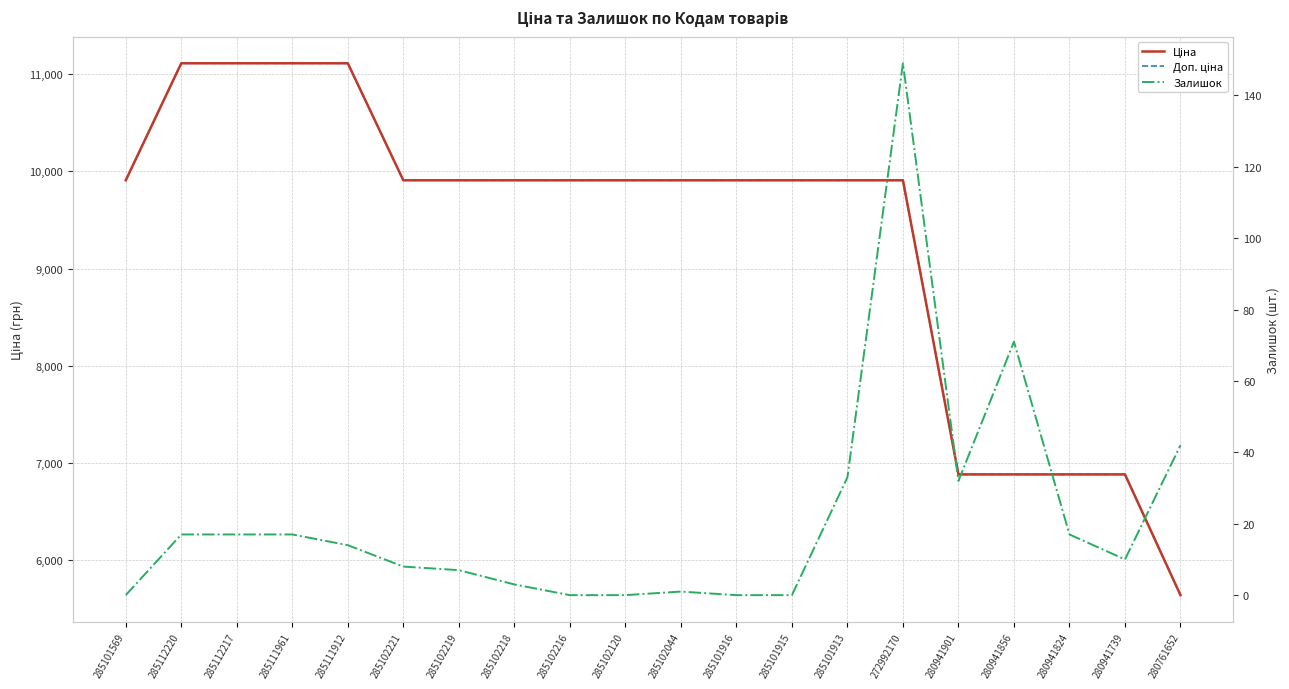

How many data points in Залишок are less than 14?

10